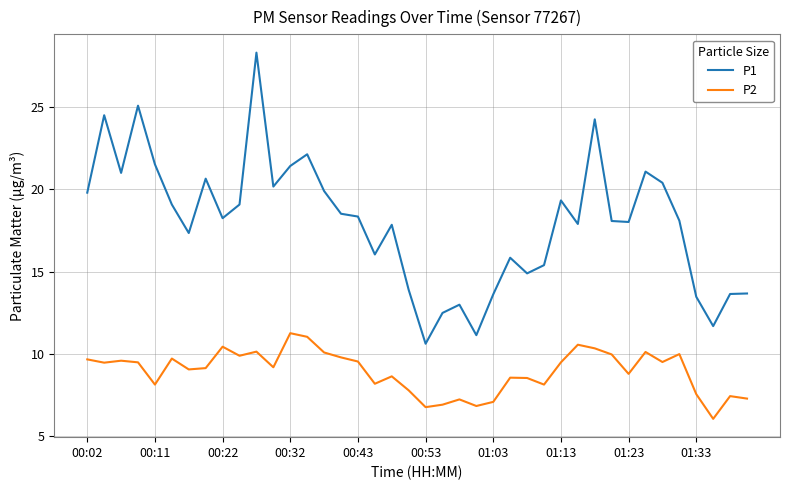

What is the difference between the maximum and minimum values in the P2 series?

5.2